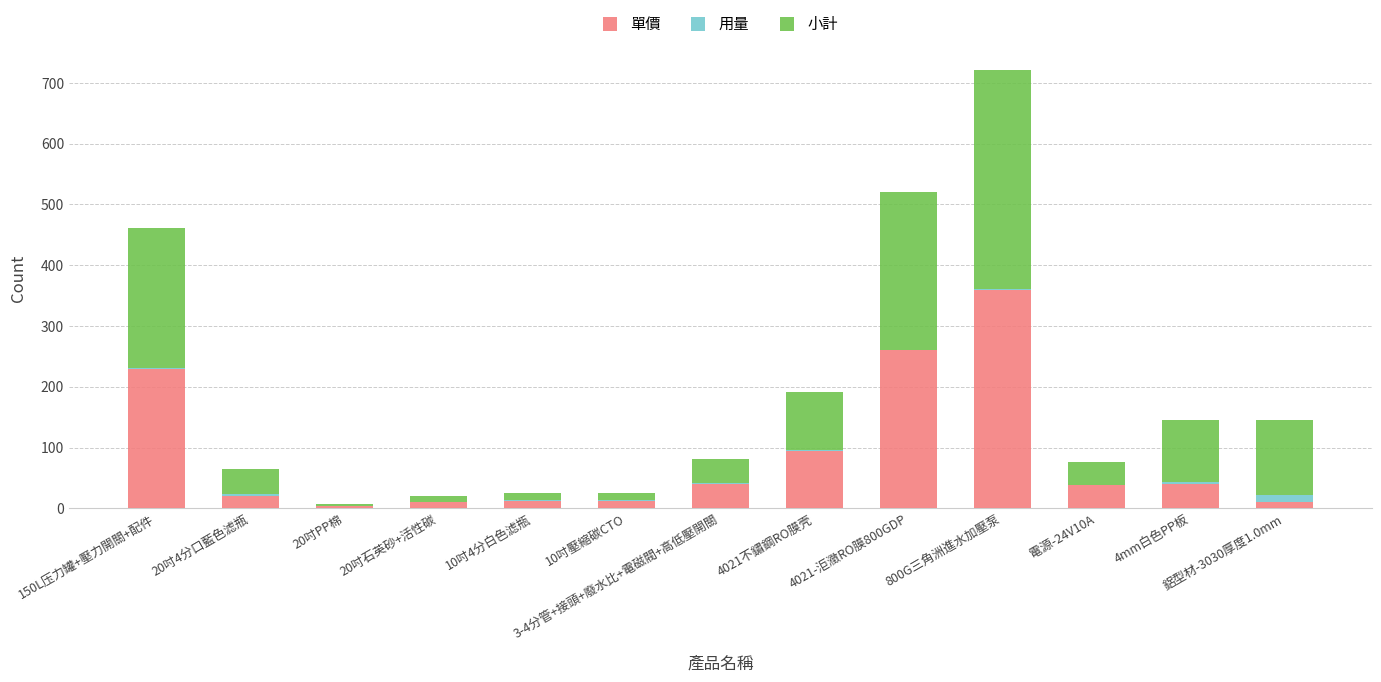

Is it true that 單價 equals 571.6 at 800G三角洲進水加壓泵?

False